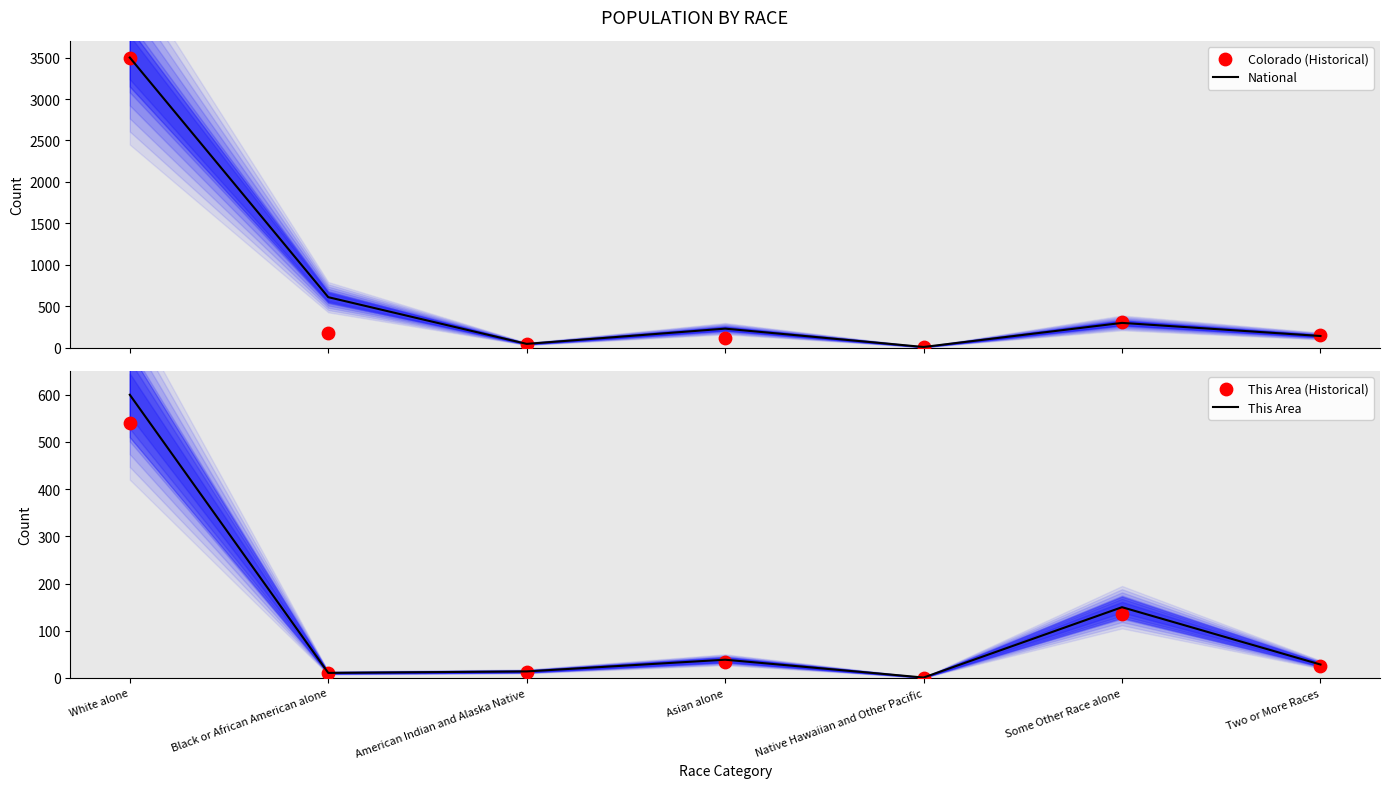

Which series contains the lowest Y value?

This Area (Historical)